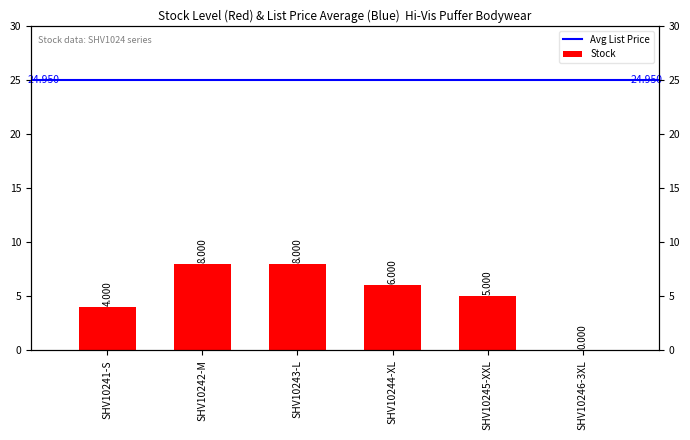

Where is the data nearest to the value 4?

SHV10241-S